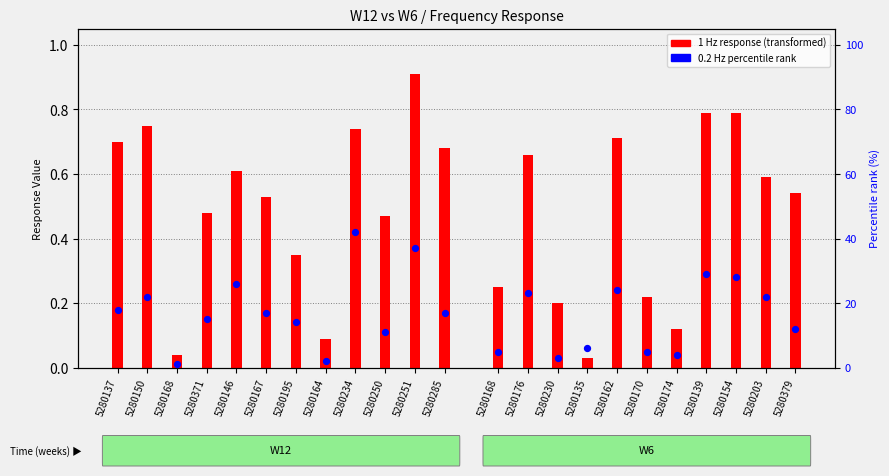

At which category is the sum across all series the highest?

5280234